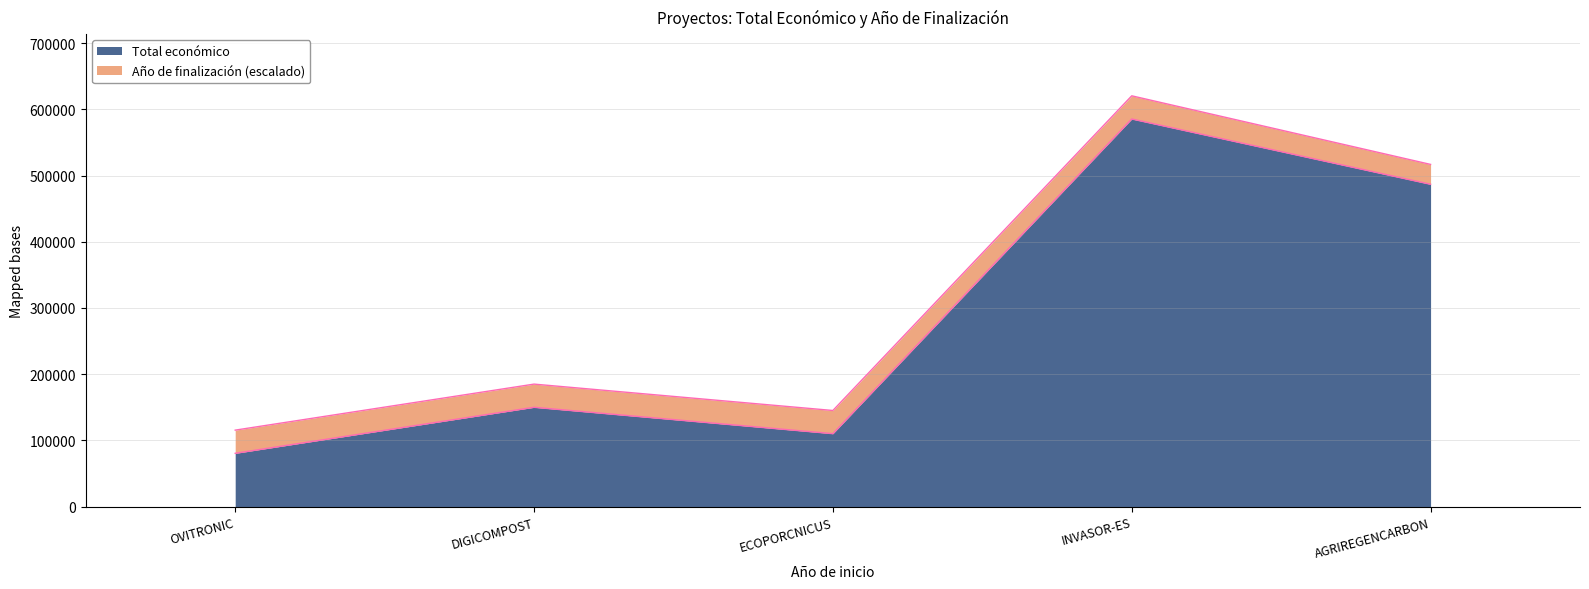

What is the smallest value displayed?

80498